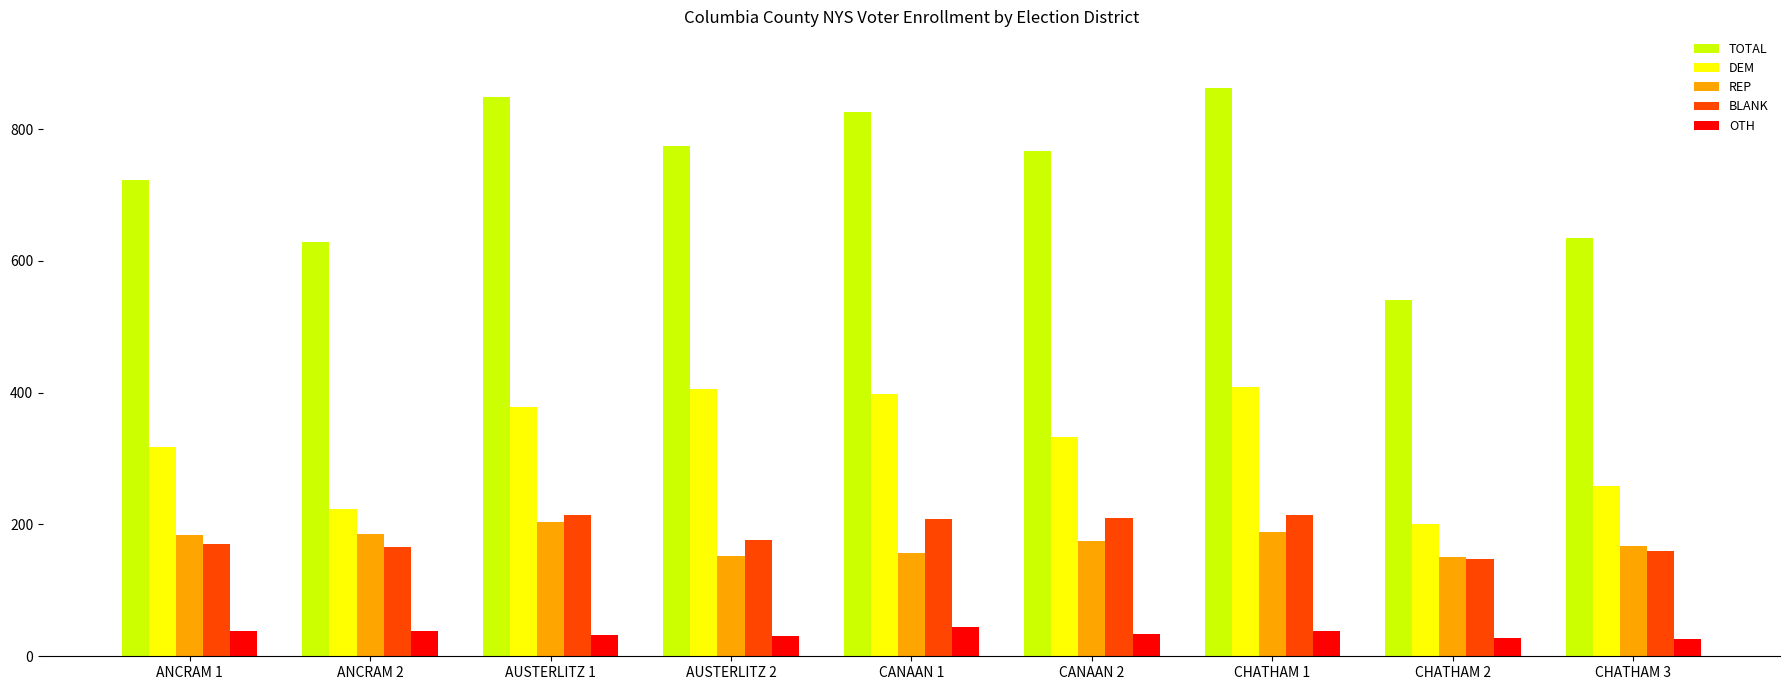

What is the total value across all series at CHATHAM 1?

1712